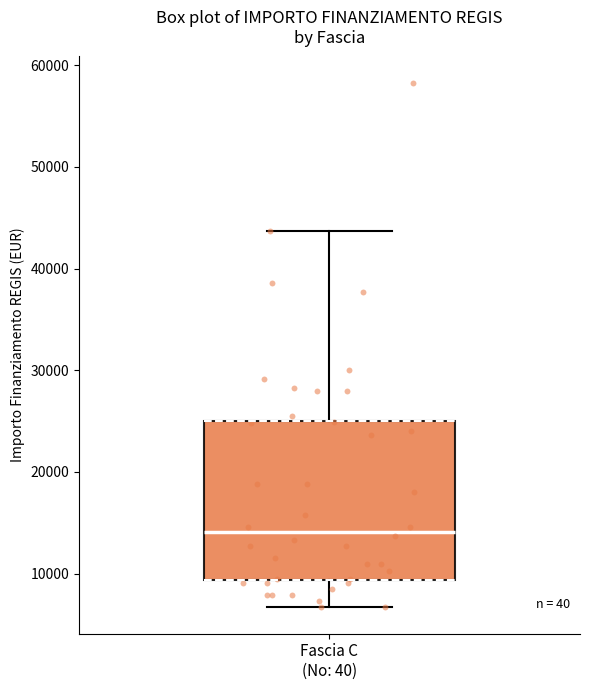

Transcribe this box plot: give where the median line is, the range the box spans, and where the two whiskers end, as read against the y-axis. The values are not printed on the chart, so give them approximately, as read against the axis.

median 14000, box 9000 to 25000, whiskers 7000 to 44000